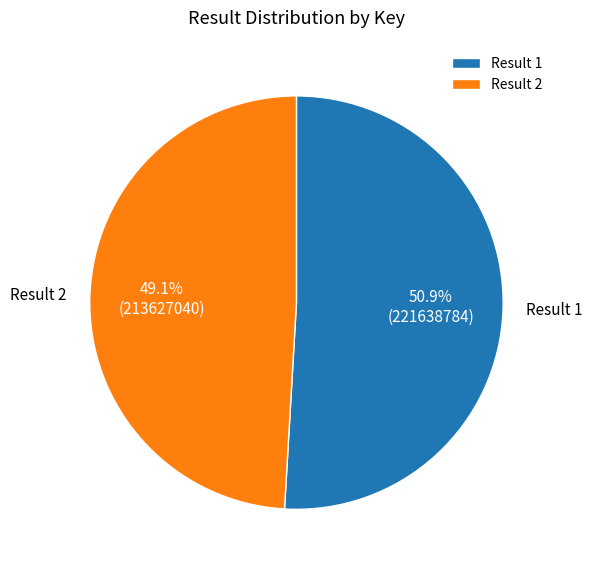

Rank the categories by value from lowest to highest.

Result 2, Result 1